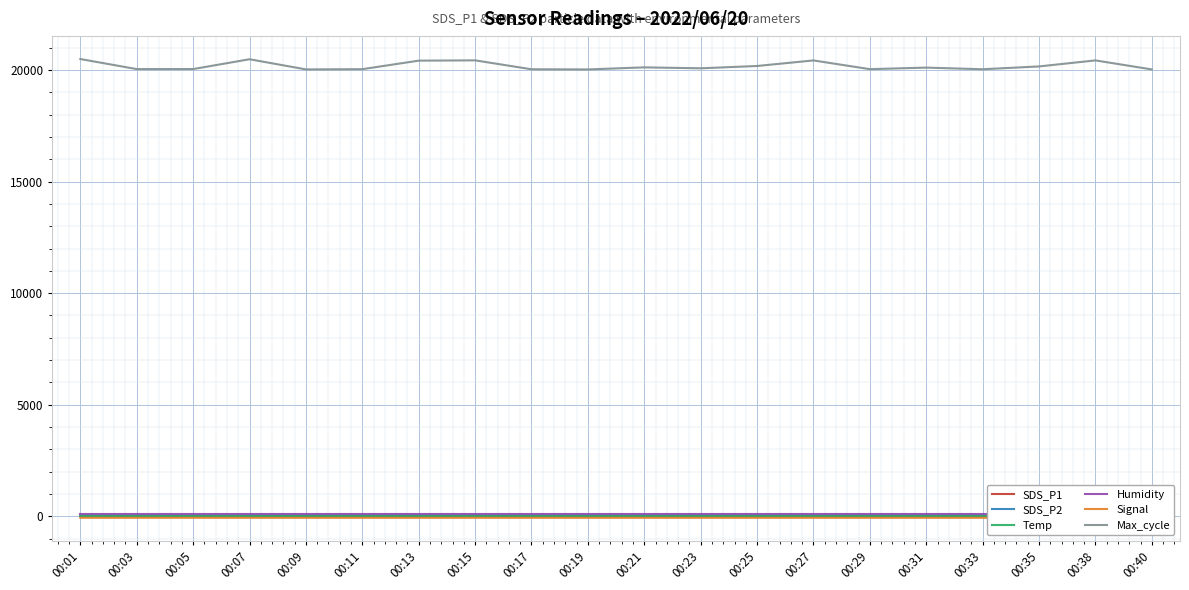

What are all the series names shown in the legend?

SDS_P1, SDS_P2, Temp, Humidity, Signal, Max_cycle